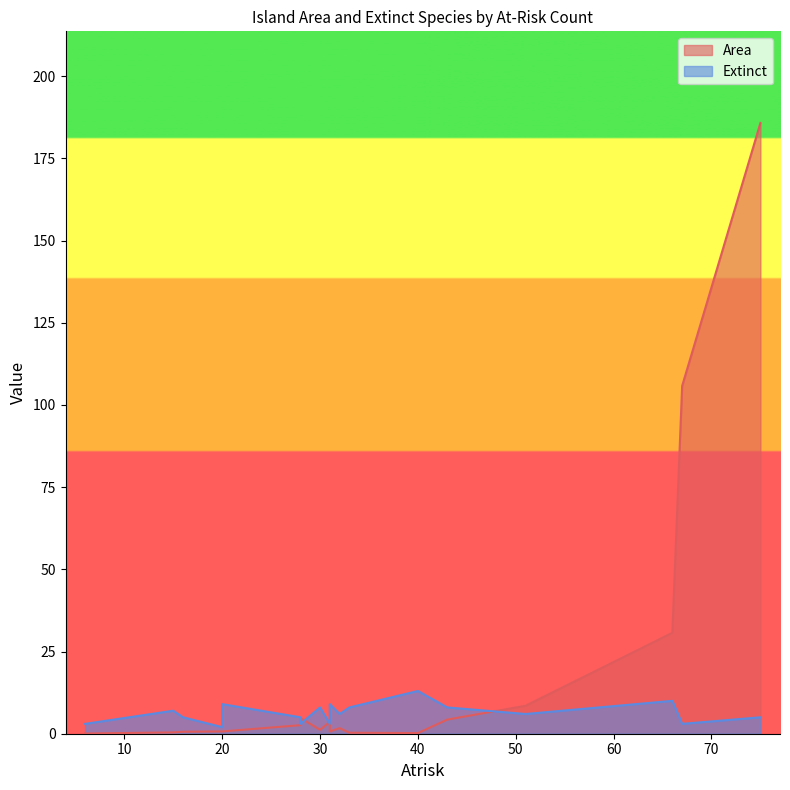

True or false: Extinct has more than 2 points higher than both neighbors.

True